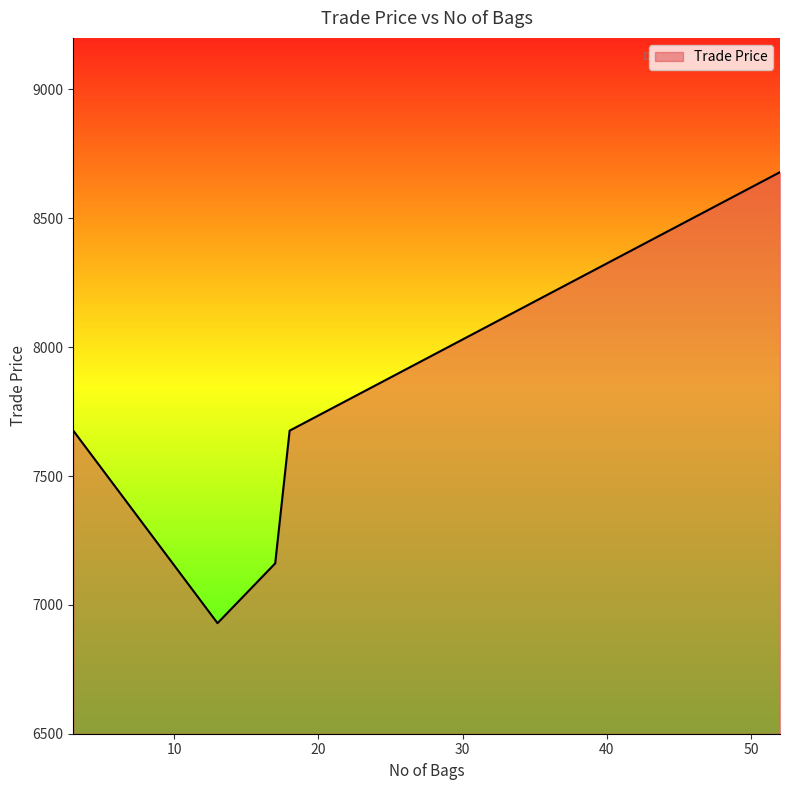

True or false: the data has more than 2 interior local peaks.

False